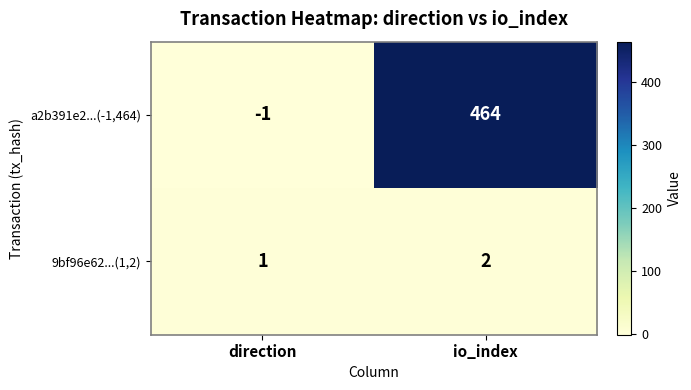

What is the average value of the a2b391e2...(-1,464) series?

232